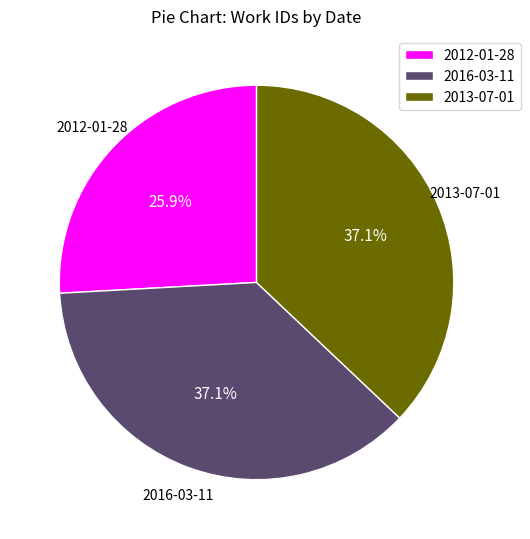

Between 2012-01-28 and 2013-07-01, which is larger?

2013-07-01